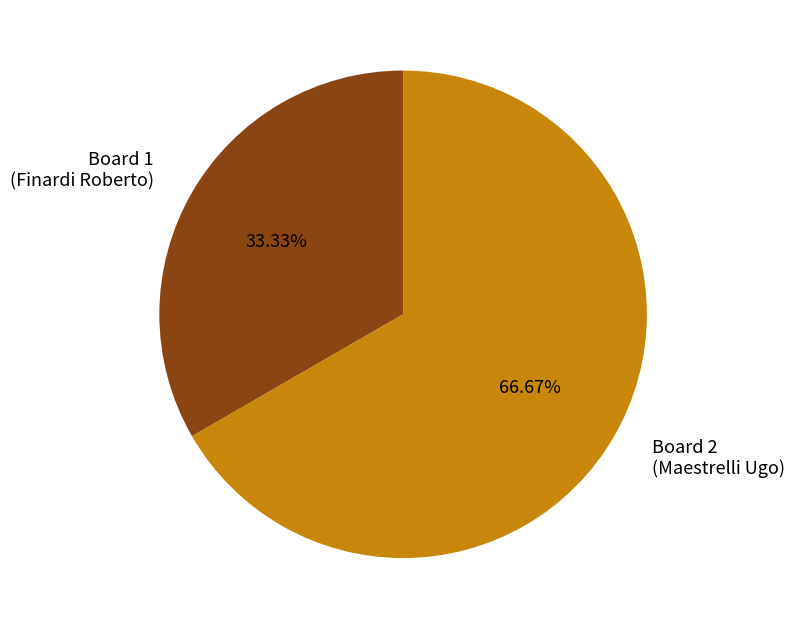

Rank the categories by value from lowest to highest.

Board 1, Board 2